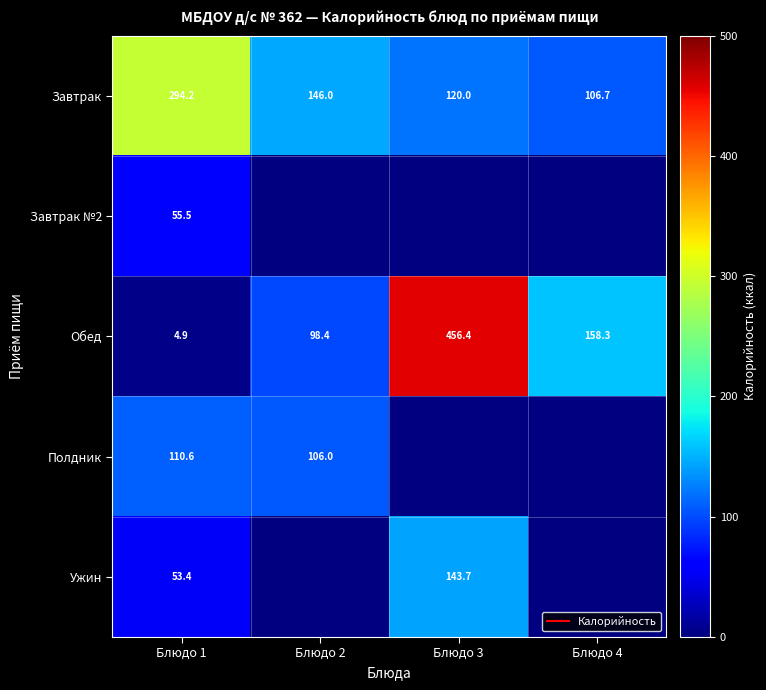

Which series has the largest total across all categories?

Обед